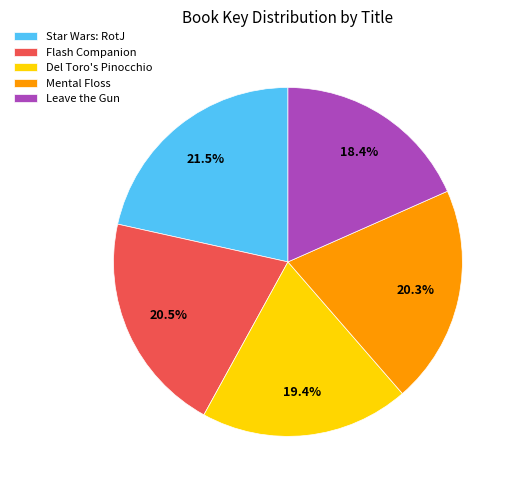

Which slice is the smallest?

Leave the Gun